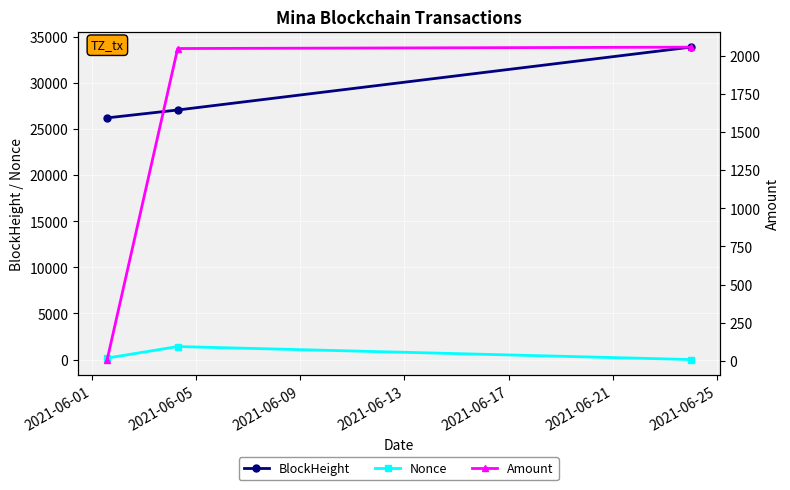

What are all the series names shown in the legend?

BlockHeight, Nonce, Amount